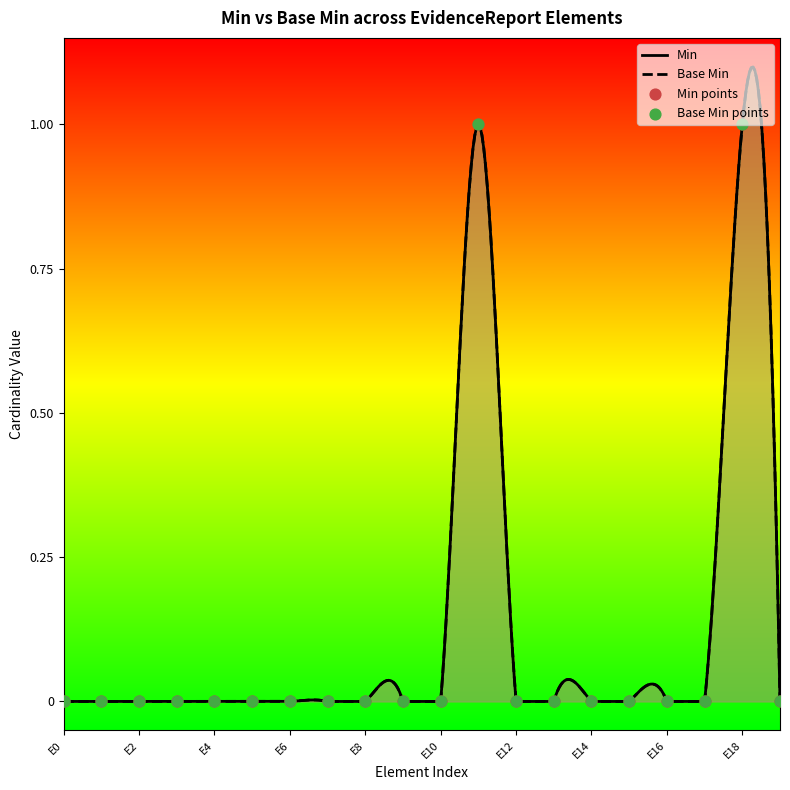

What are all the series names shown in the legend?

Min, Base Min